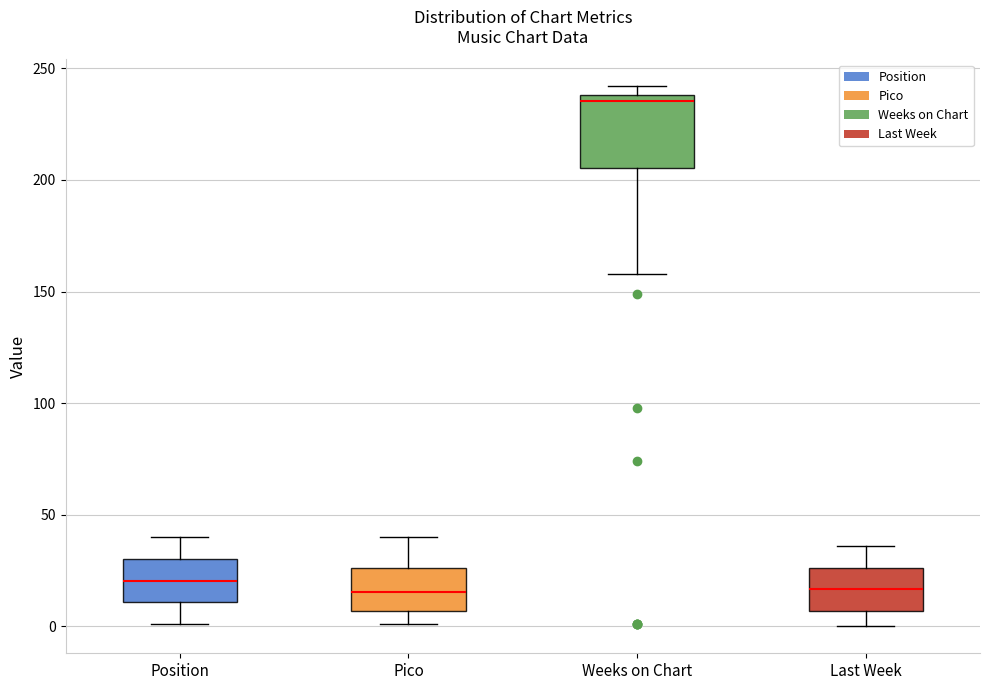

Reading left to right, transcribe this box plot: for each box, give where its median line is, the range the box spans, and where its two whiskers end, as read against the y-axis. The values are not printed on the chart, so give them approximately, as read against the axis.

Position: median 20, box 10 to 30, whiskers 0 to 40
Pico: median 15, box 5 to 25, whiskers 0 to 40
Weeks on Chart: median 235, box 205 to 240, whiskers 160 to 240 (just above the box's upper edge)
Last Week: median 15, box 5 to 25, whiskers 0 to 35